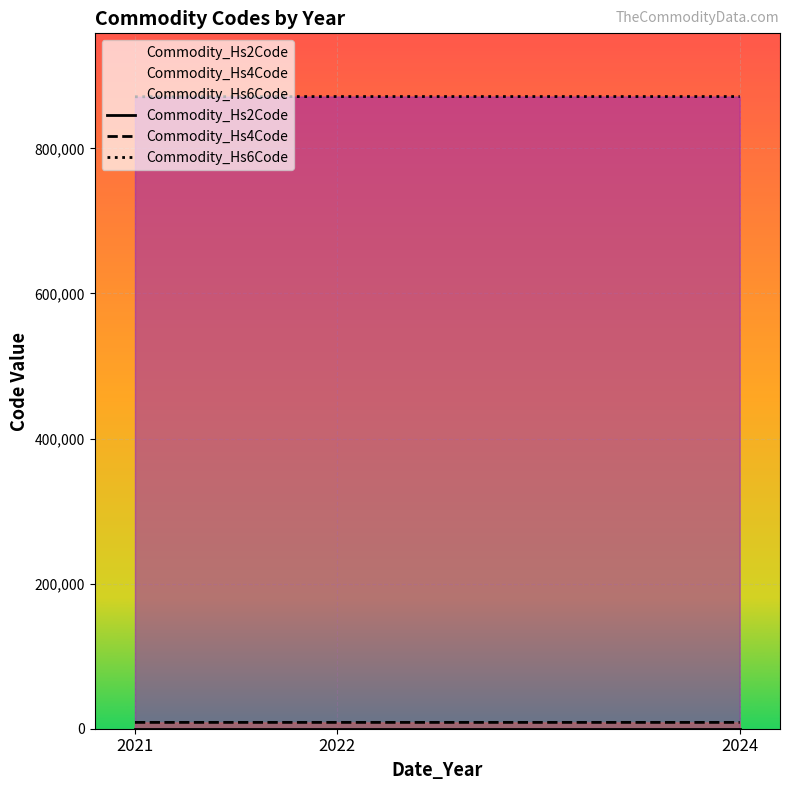

At which label does Commodity_Hs4Code reach its minimum?

2021